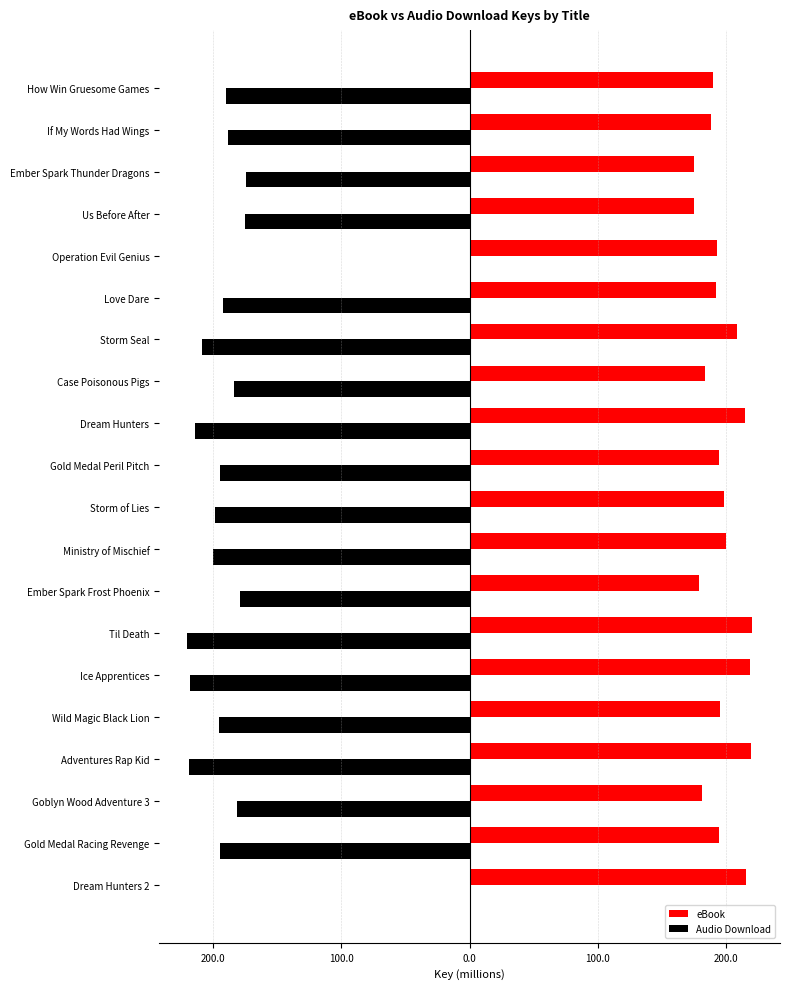

What is the smallest value displayed?

-220.1